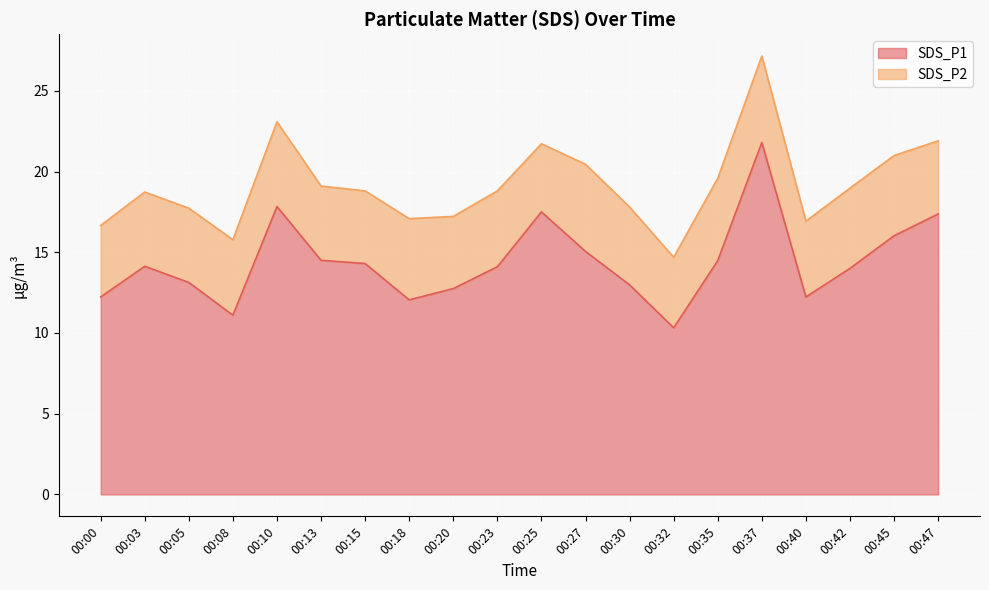

What is the value of the 17th point from the left?

12.2